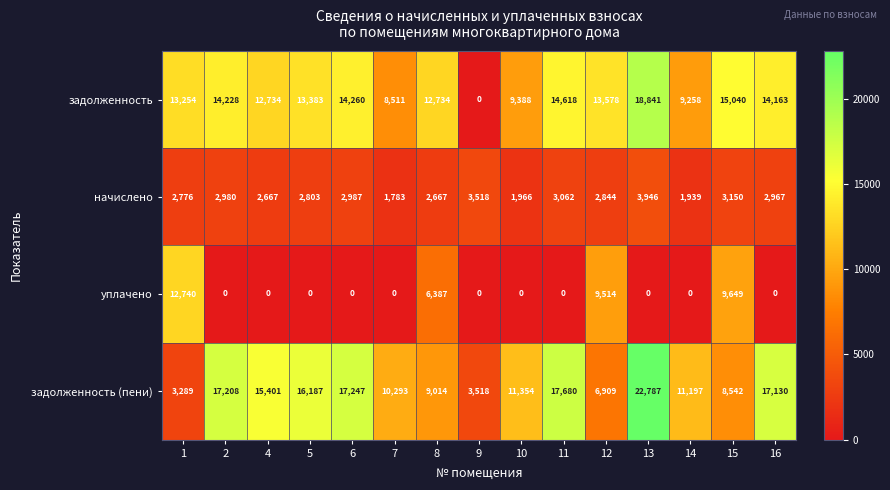

True or false: начислено has a value of 4806 at 15.

False